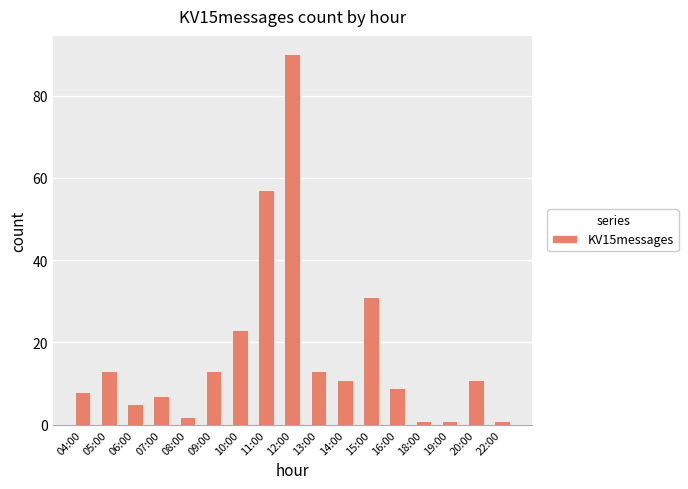

True or false: the data shows 13 at 09:00.

True